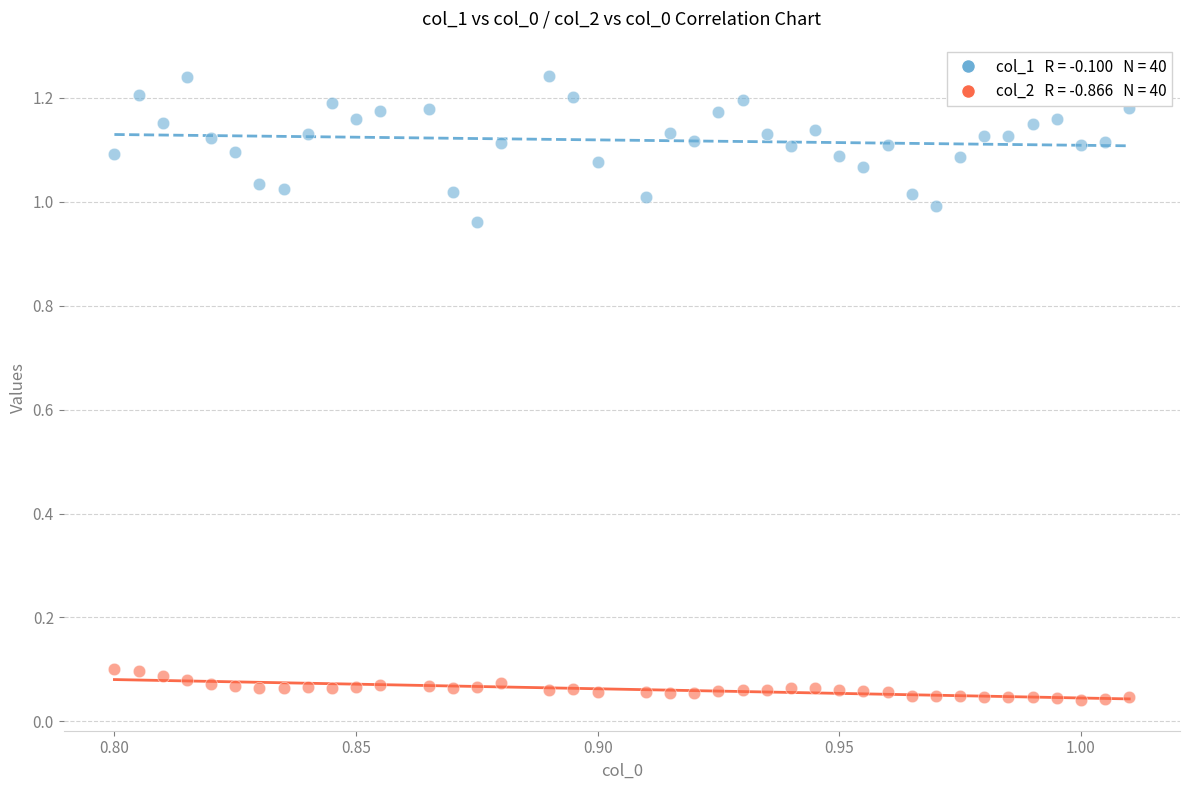

How many points are shown in the scatter plot?

80